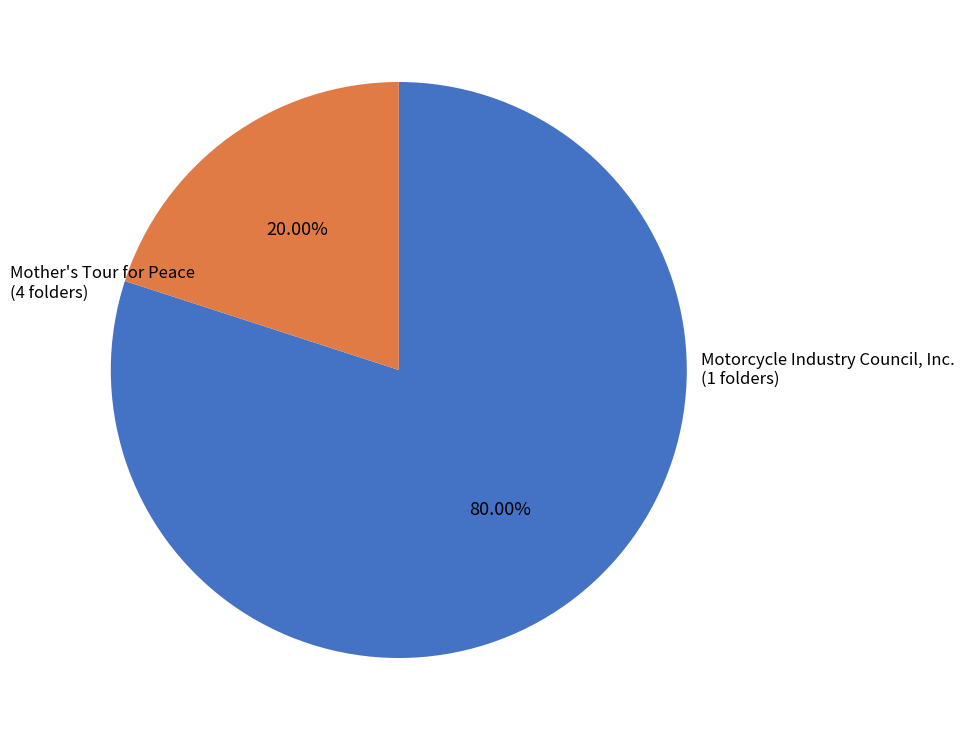

To the nearest percent, what is the difference between the largest and smallest slice percentages?

60%